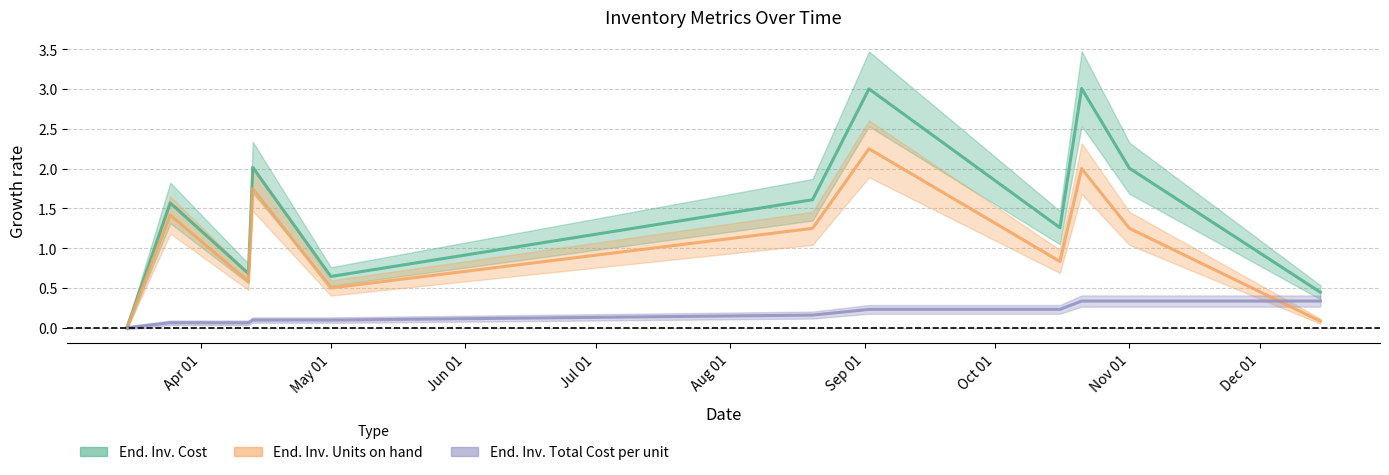

Does the chart display data point markers on the line(s)?

No